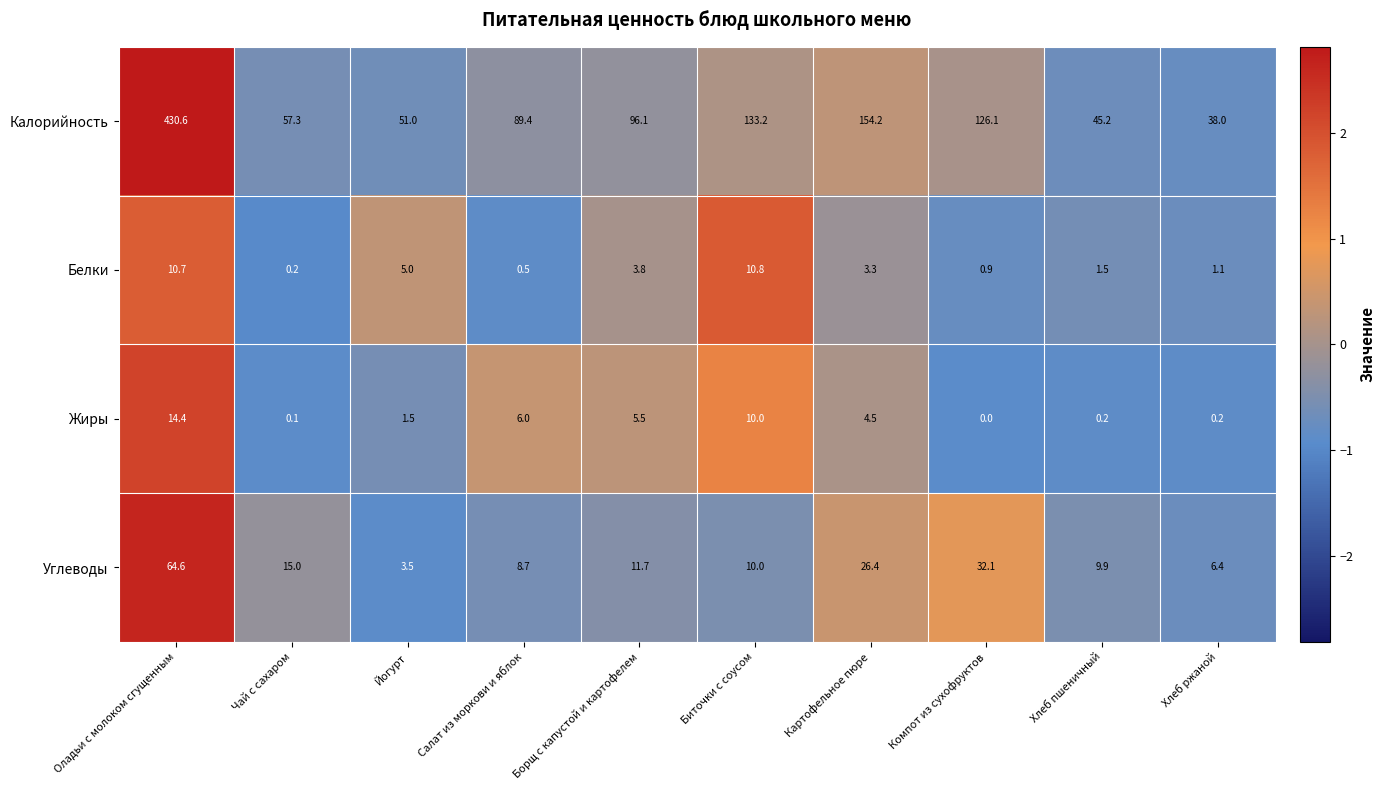

Is it true that Углеводы equals 15.0 at Чай с сахаром?

True